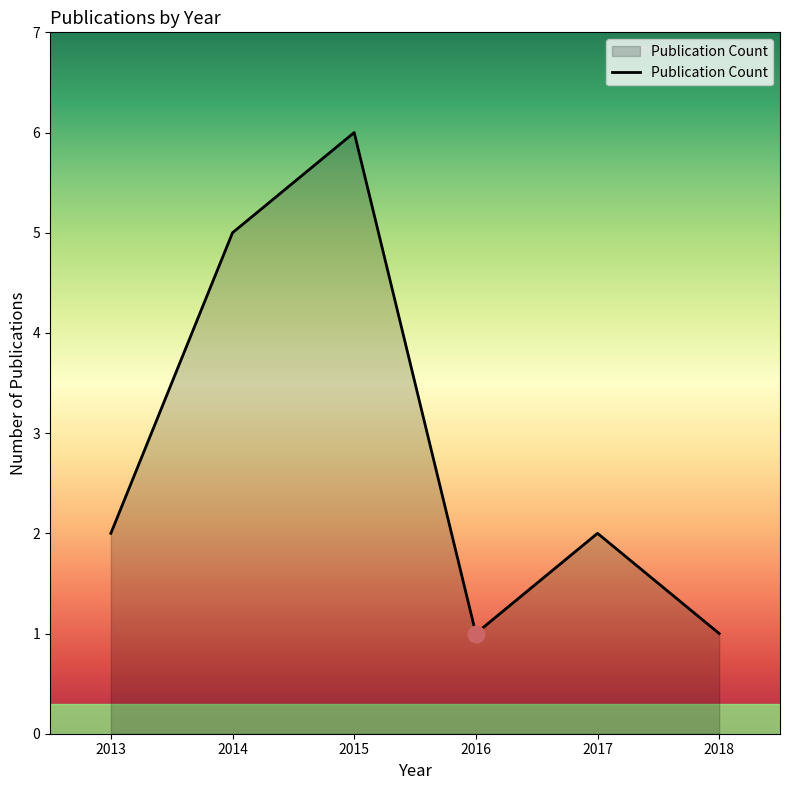

Reading left to right, extract all data points from this chart.

2013=2	2014=5	2015=6	2016=1	2017=2	2018=1